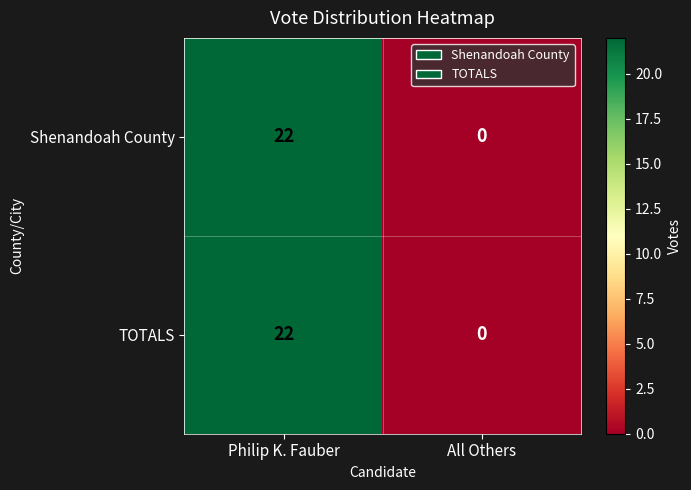

Count the number of data series in this chart.

2